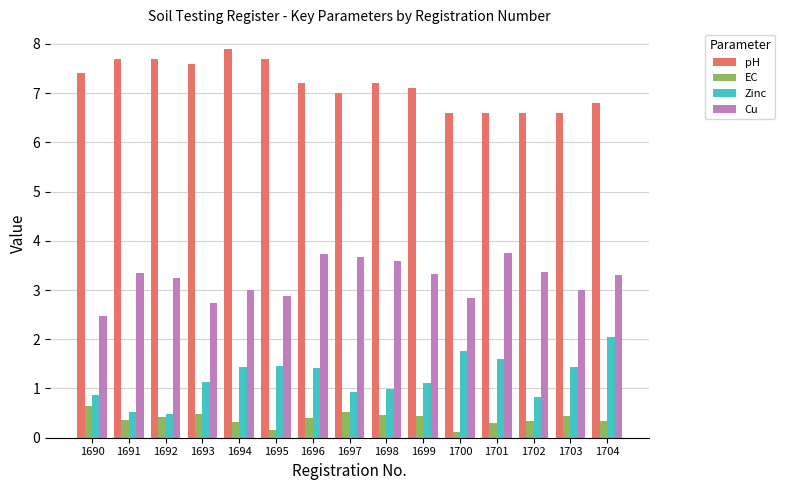

Which series changed the most between 1691 and 1696?

Zinc